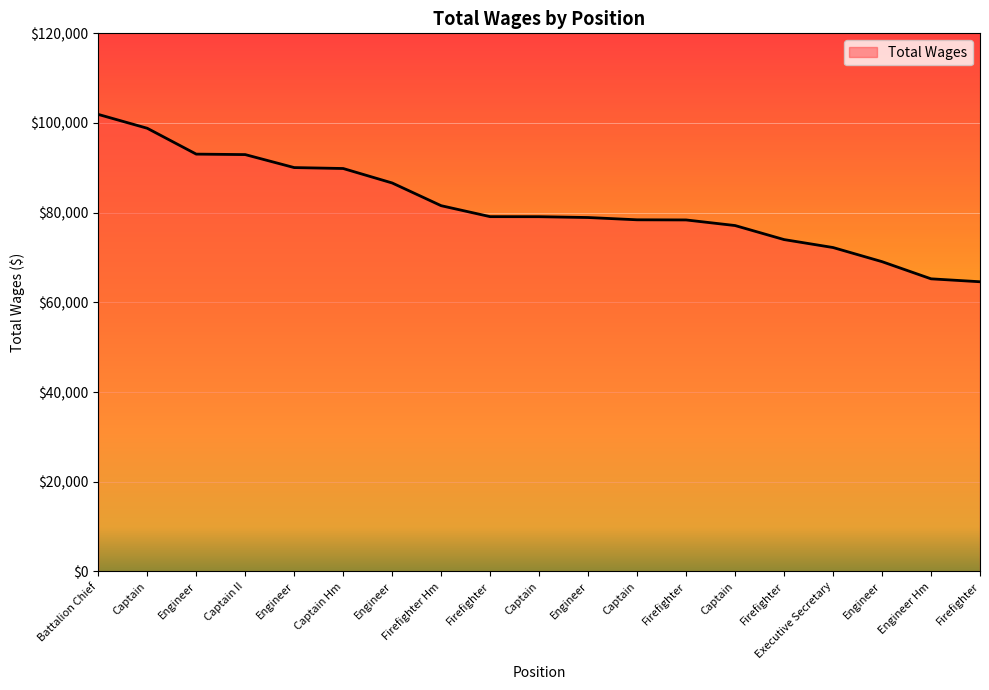

How many values are below 79108?

9